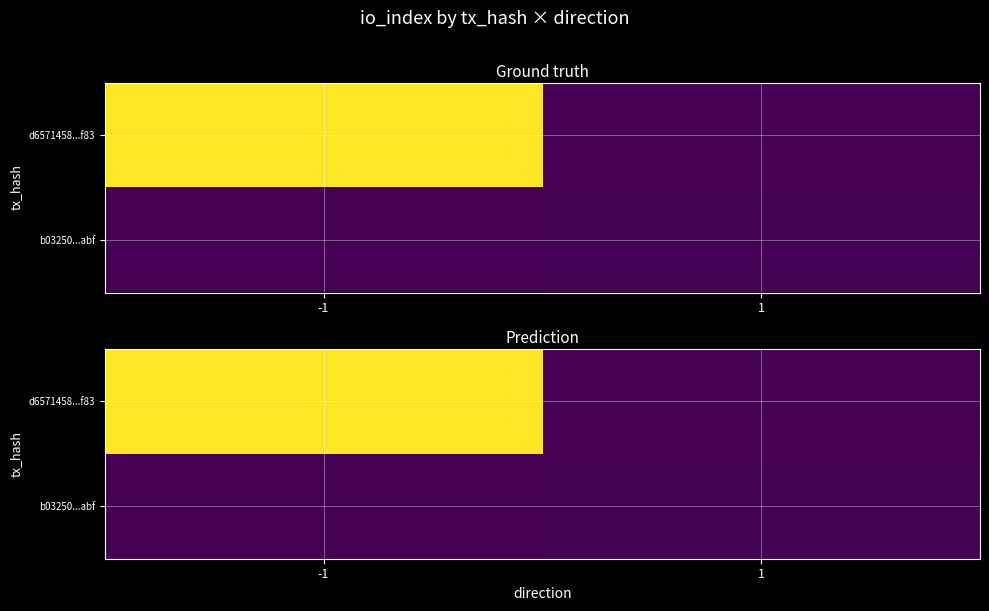

Which category has the highest value across all series?

-1